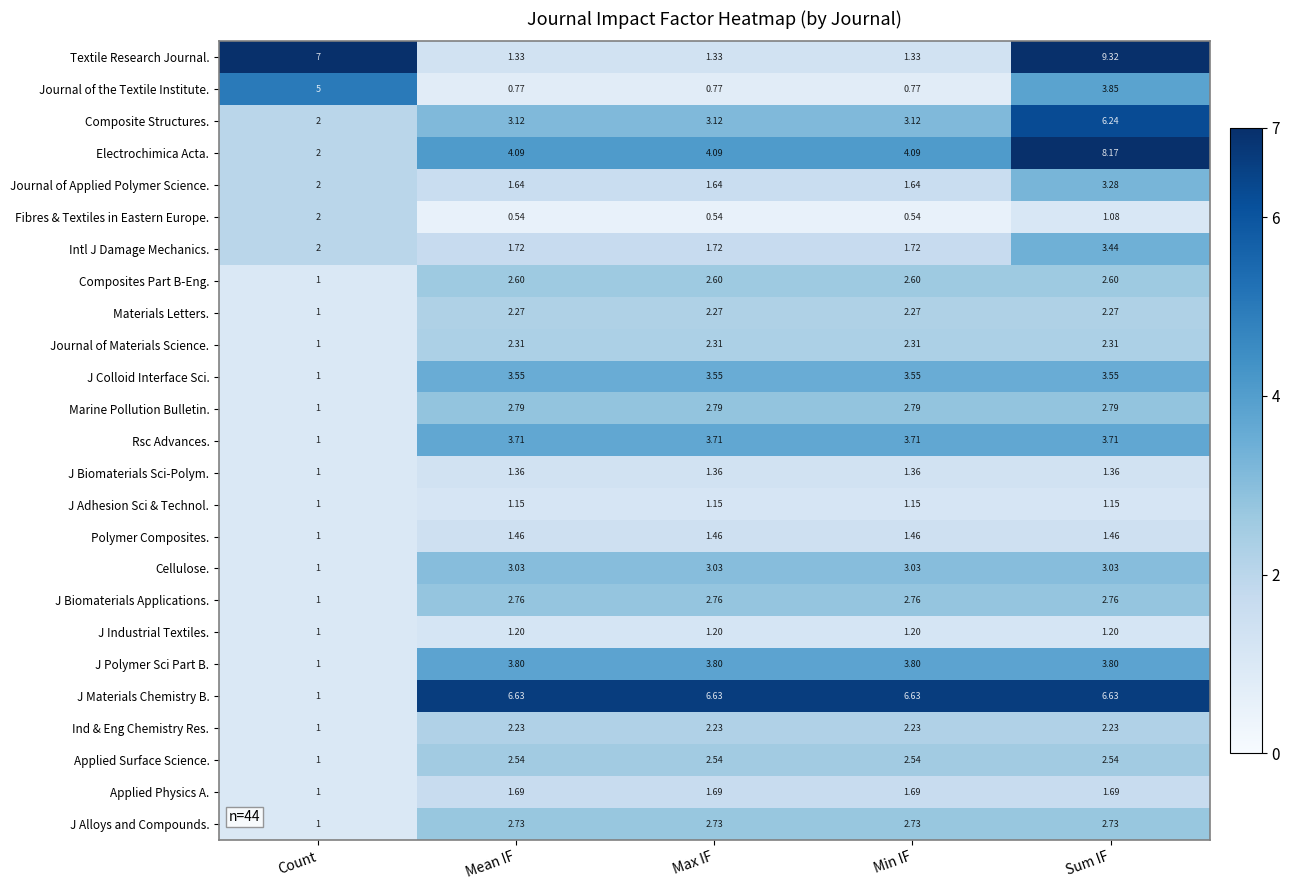

At which category is the sum across all series the highest?

Sum IF